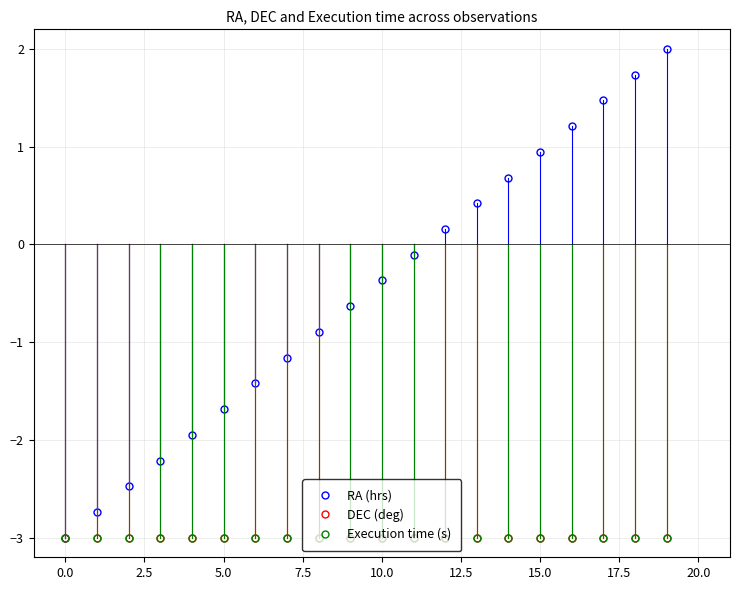

What is the minimum value for Execution time (s)?

-3.0